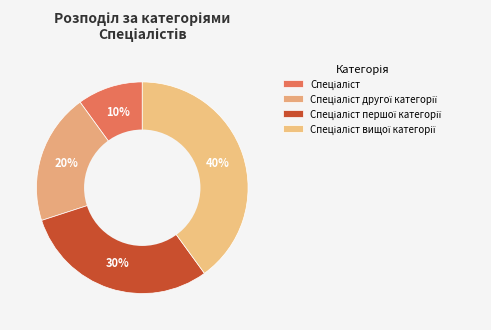

To the nearest percent, what is the average slice percentage?

25%